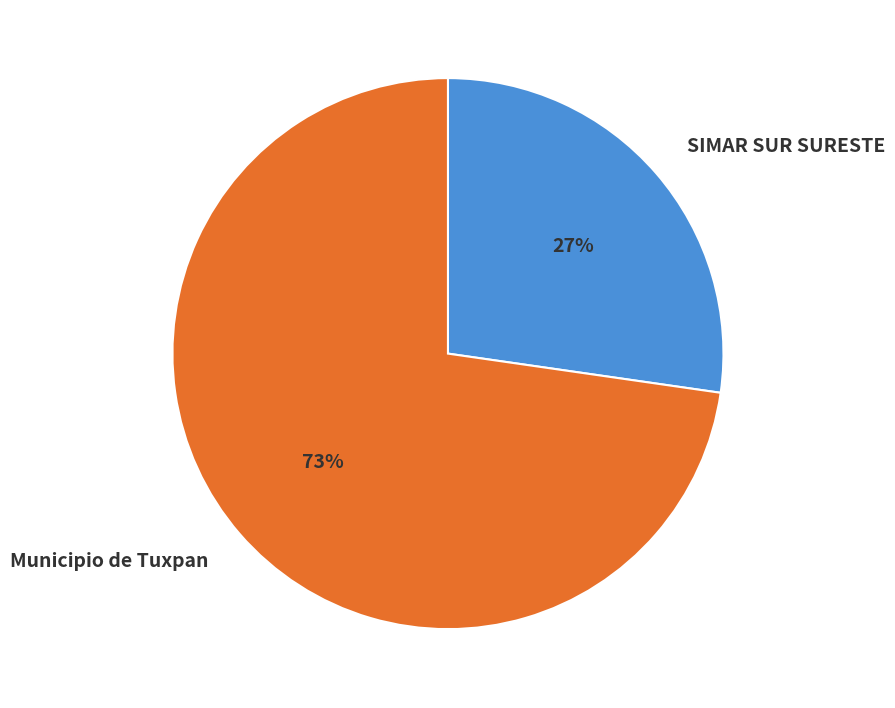

Which category has the biggest portion of the pie?

Municipio de Tuxpan